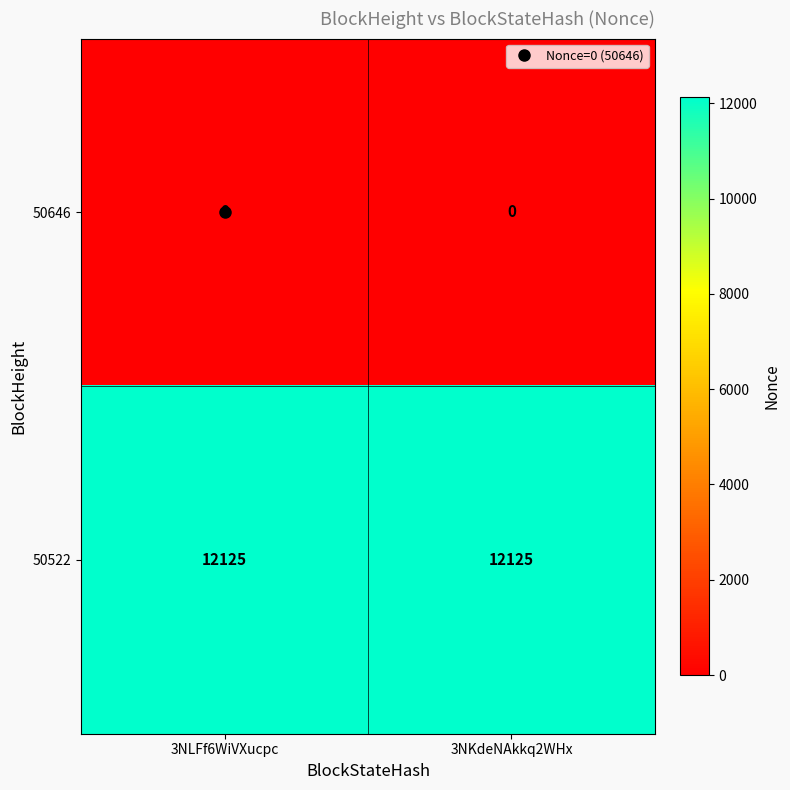

What is the average value of the 50522 series?

12125